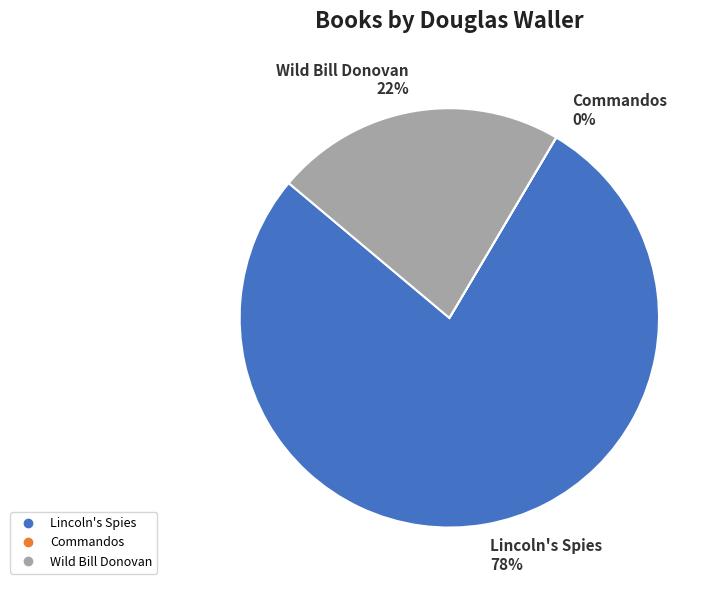

Which slice is the largest?

Lincoln's Spies